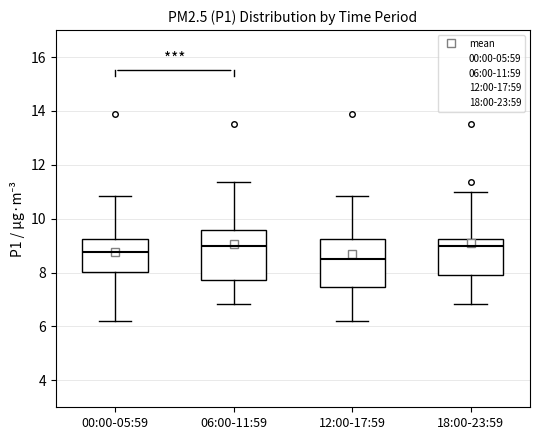

Which box has the lowest median line?

12:00-17:59